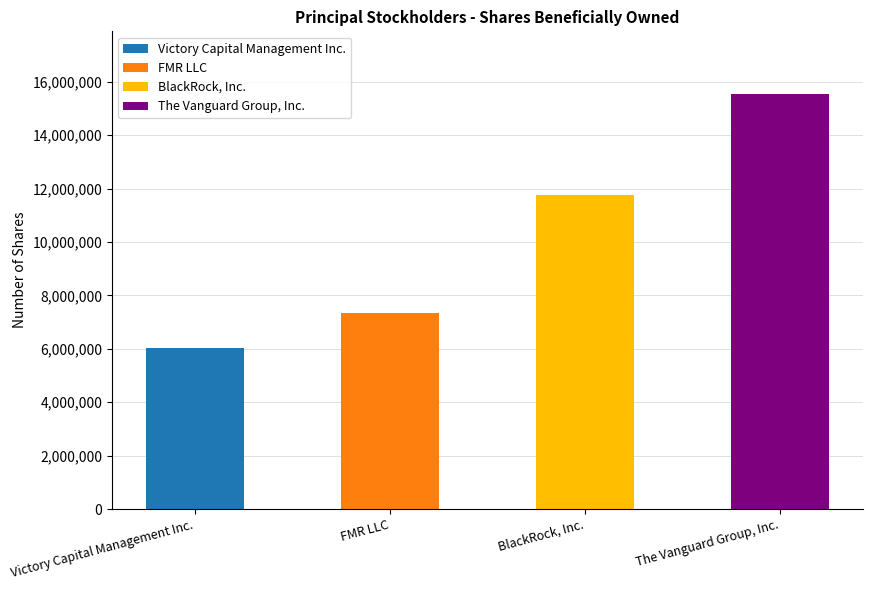

Does the chart contain any negative values?

No